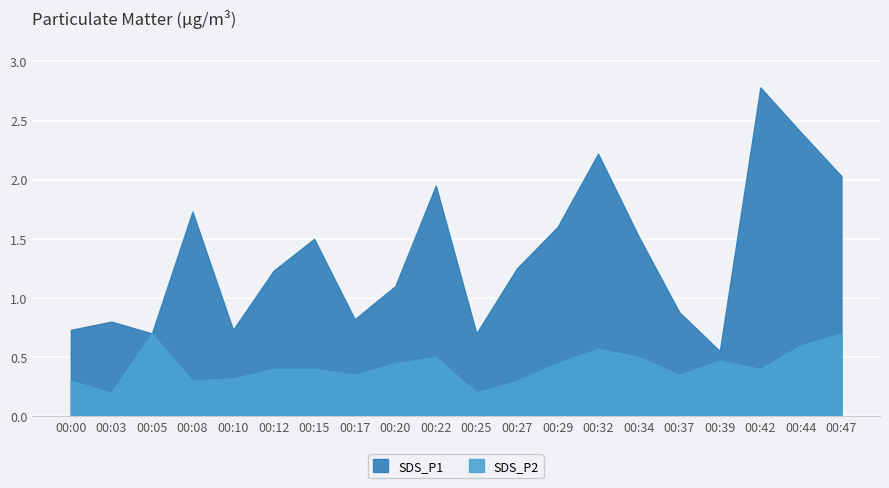

At which category does the chart reach its minimum across all series?

00:03